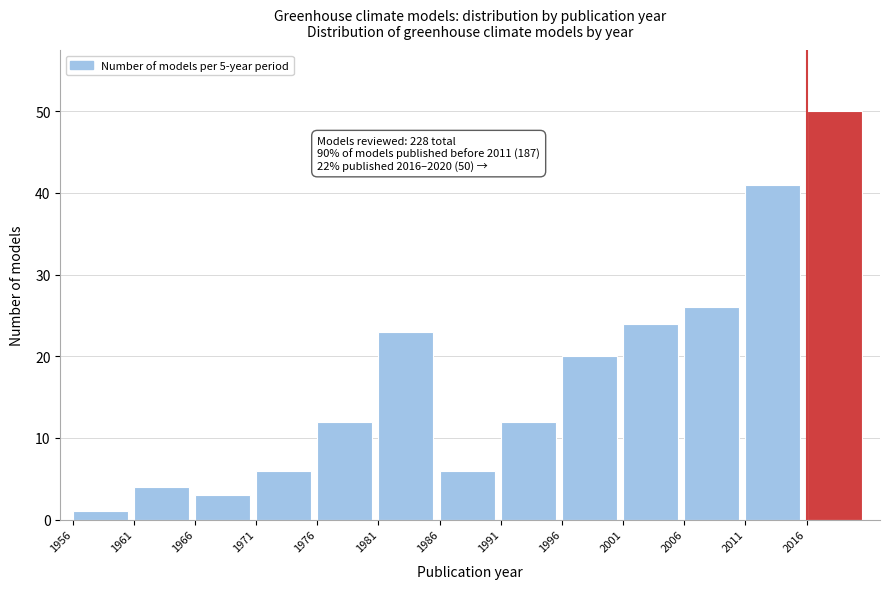

Reading left to right, what are all the values shown in this chart?

1956=1	1961=4	1966=3	1971=6	1976=12	1981=23	1986=6	1991=12	1996=20	2001=24	2006=26	2011=41	2016=50